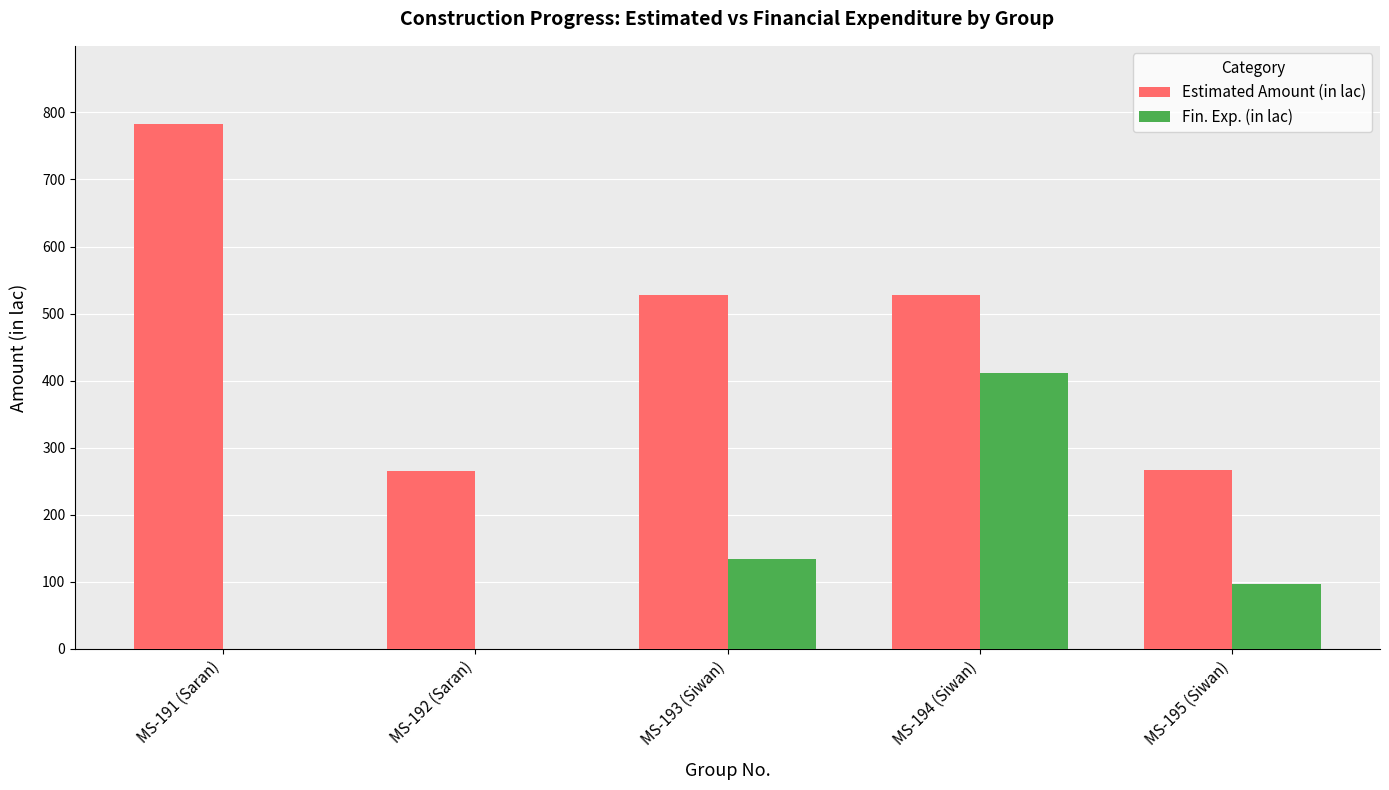

What is the sum of all Estimated Amount (in lac) values?

2369.0